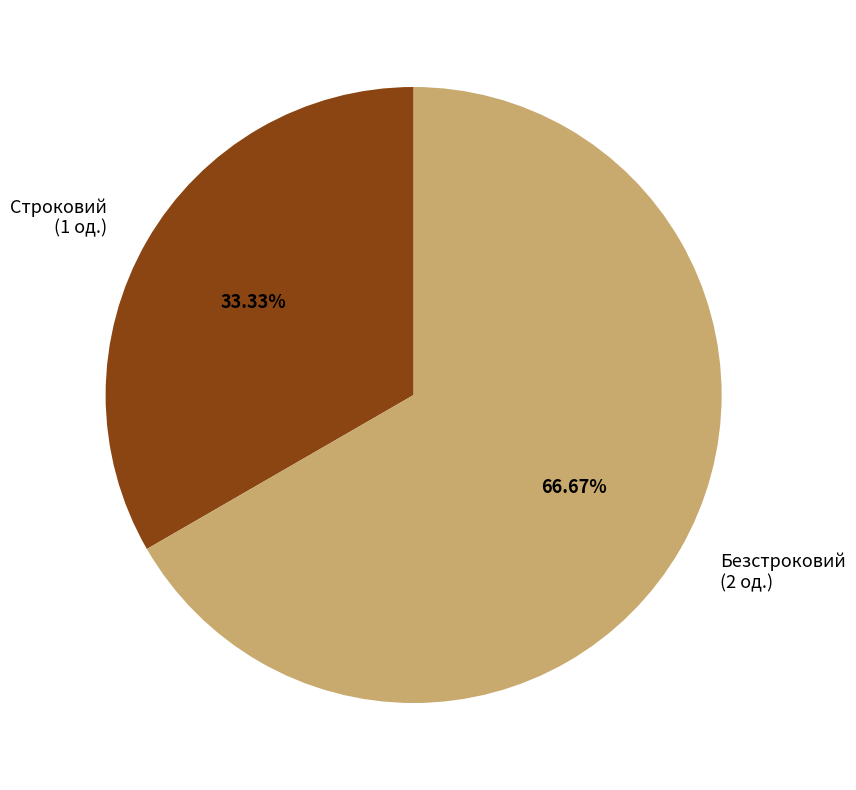

Count the number of slices in the pie.

2